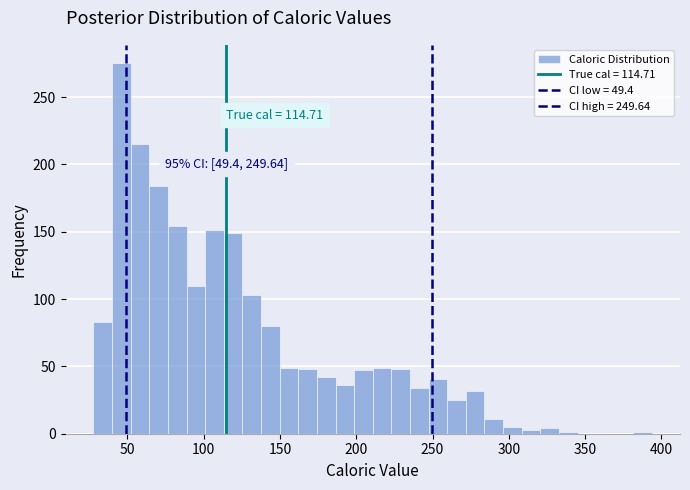

Around what value on the x-axis is the tallest bar? Give the approximate position of its centre, as read against the axis.

45